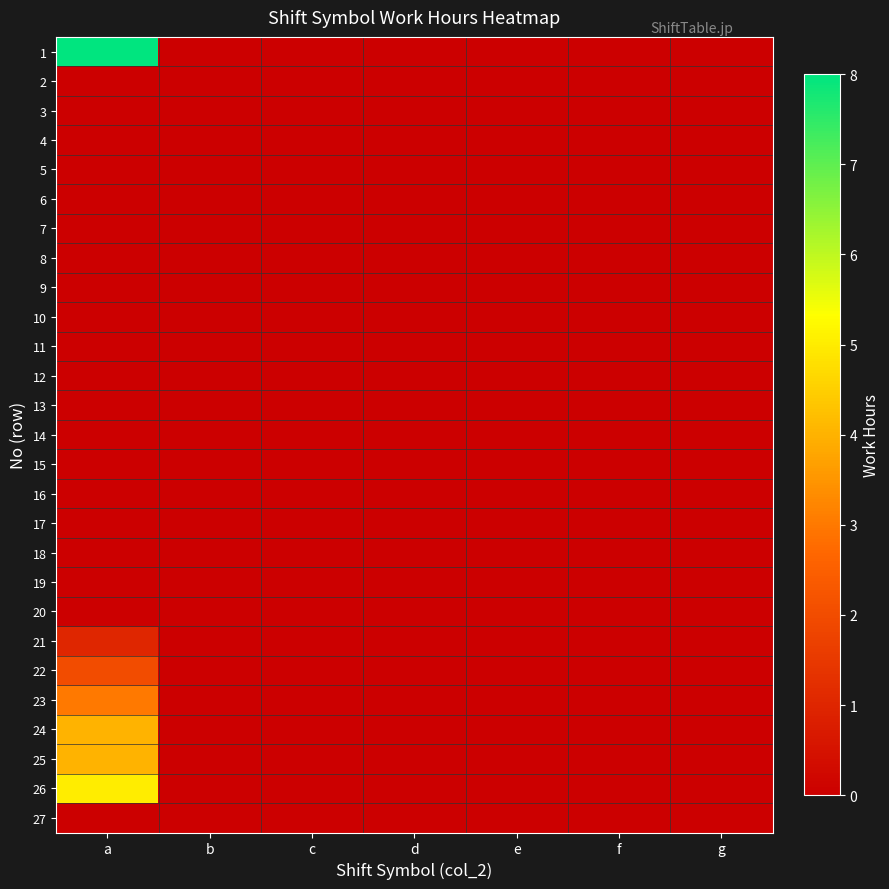

Count the number of data series in this chart.

27